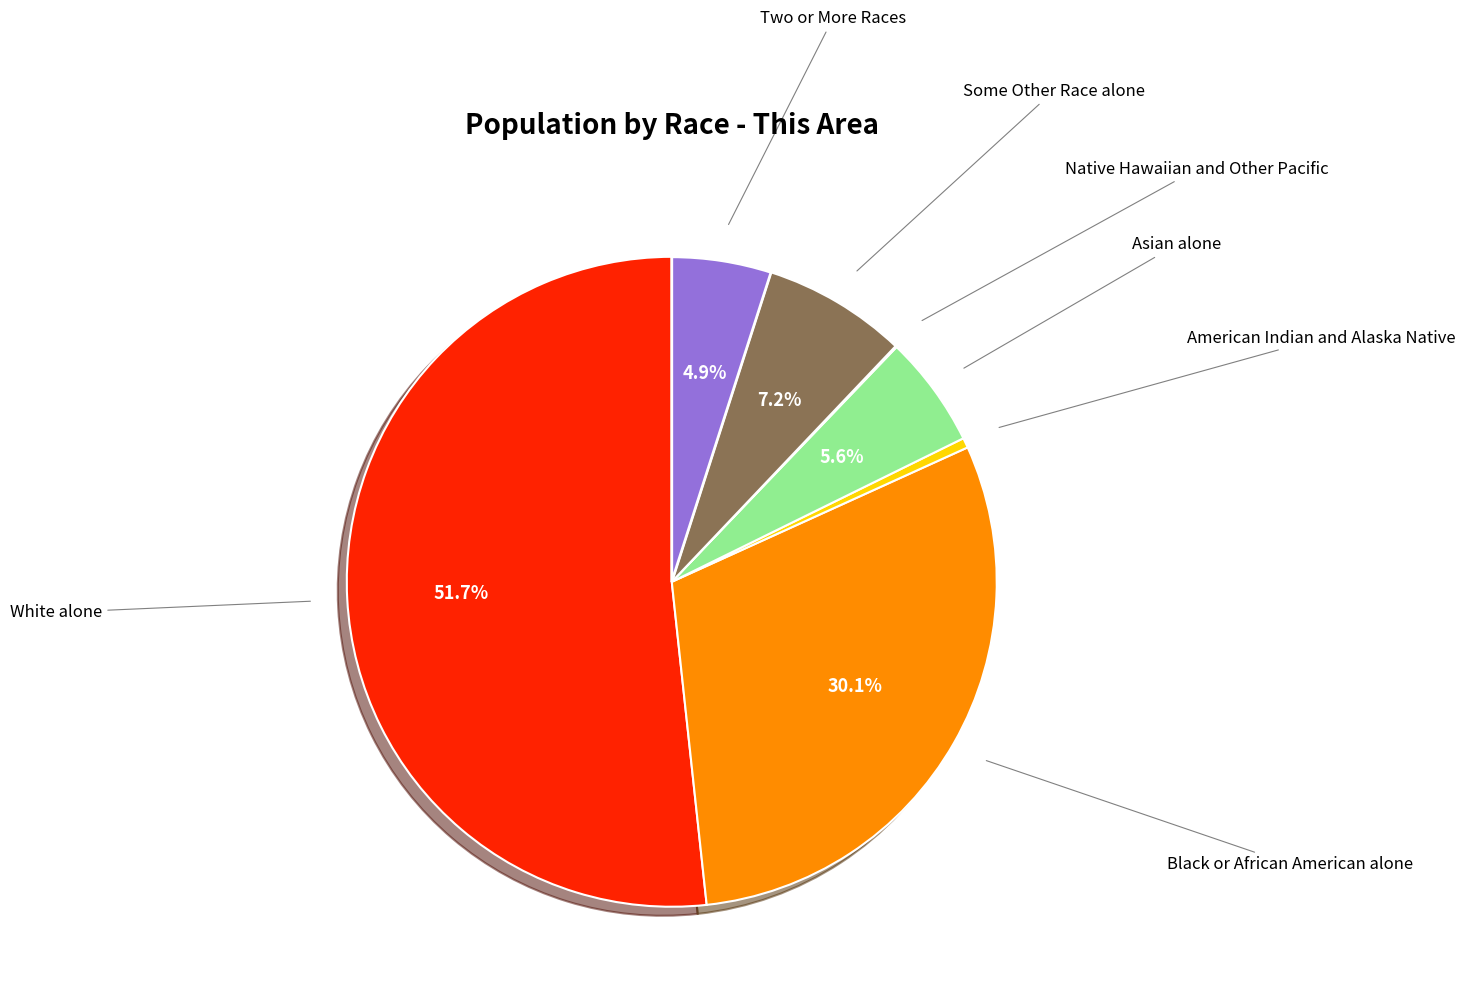

Is there any slice that represents more than half of the pie?

Yes